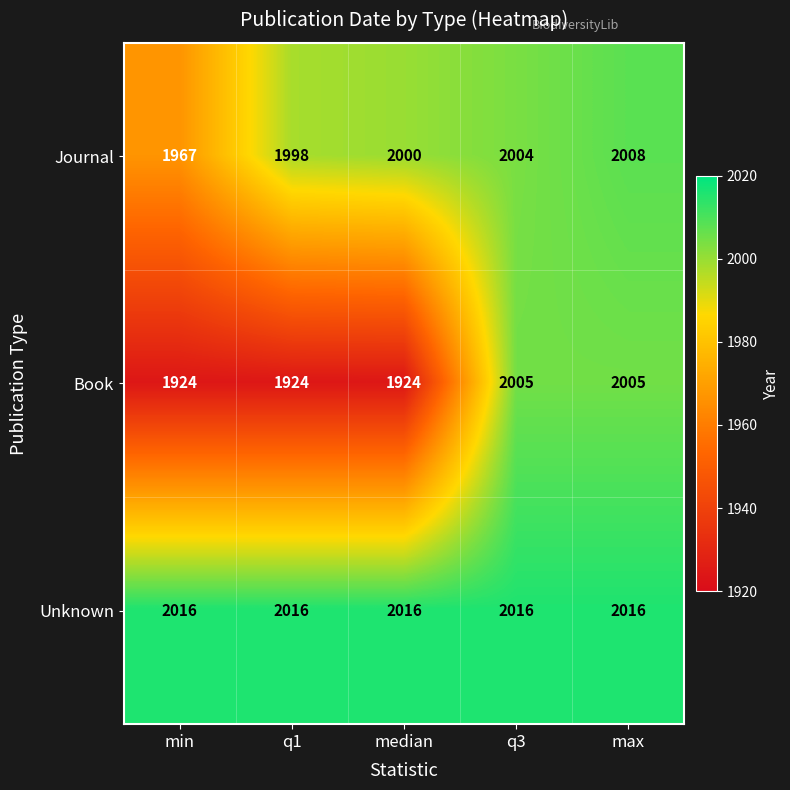

What is the sum of the Book values at median and q1?

3848